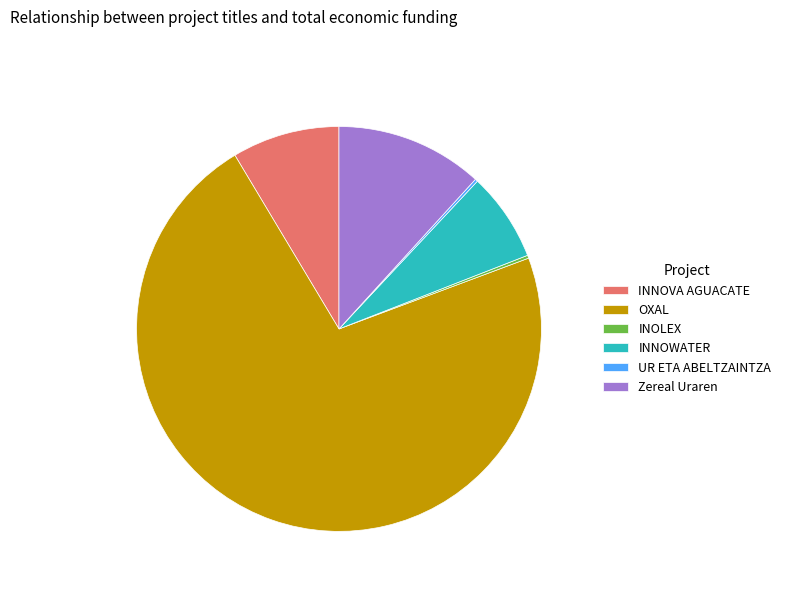

Combined, do OXAL and Zereal Uraren account for over 50%?

Yes